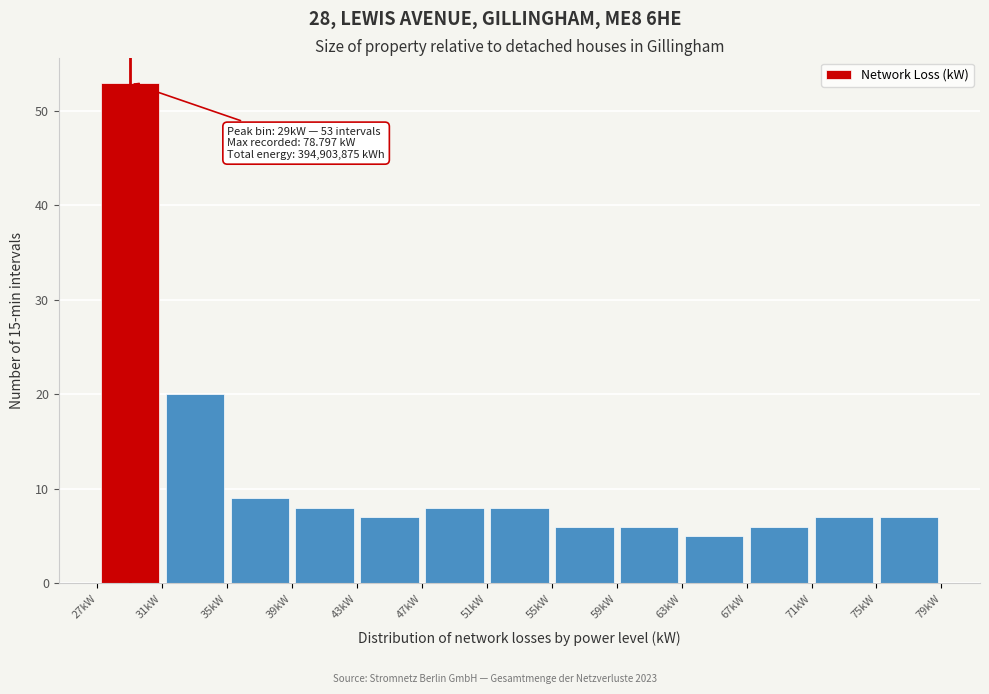

Which range on the x-axis has the tallest bar?

27 to 31